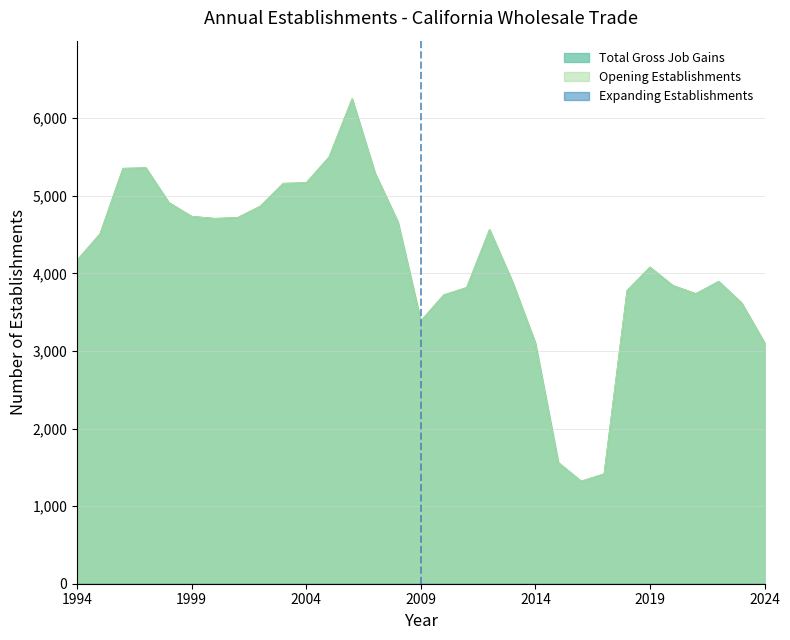

True or false: Total Gross Job Gains and Opening Establishments cross at least once.

False